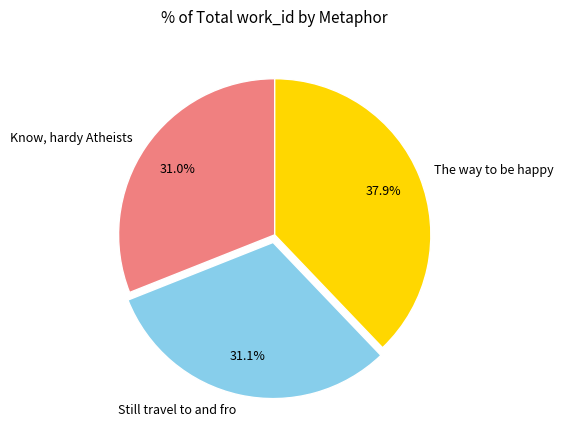

Is there any slice that represents more than half of the pie?

No